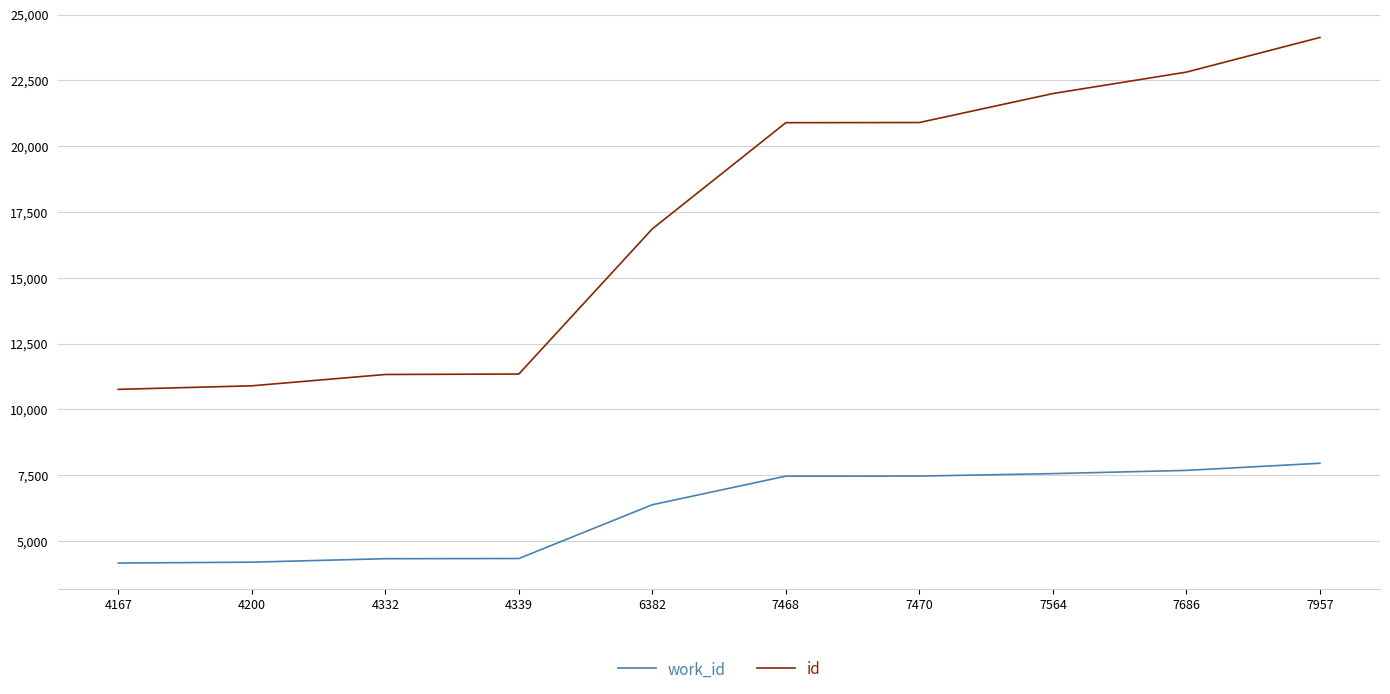

Does the chart display data point markers on the line(s)?

No